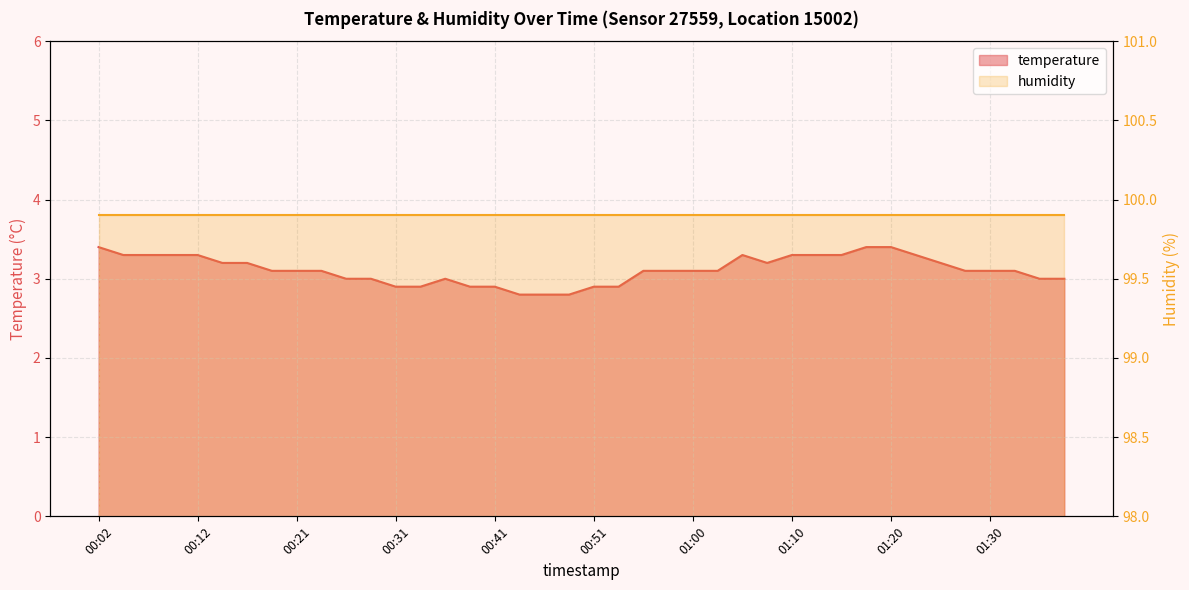

Reading left to right, what are all the values shown in this chart?

00:02=3.4	00:04=3.3	00:07=3.3	00:09=3.3	00:12=3.3	00:14=3.2	00:17=3.2	00:19=3.1	00:21=3.1	00:24=3.1	00:26=3.0	00:29=3.0	00:31=2.9	00:34=2.9	00:36=3.0	00:38=2.9	00:41=2.9	00:43=2.8	00:46=2.8	00:48=2.8	00:51=2.9	00:53=2.9	00:55=3.1	00:58=3.1	01:00=3.1	01:03=3.1	01:05=3.3	01:08=3.2	01:10=3.3	01:12=3.3	01:15=3.3	01:17=3.4	01:20=3.4	01:22=3.3	01:25=3.2	01:27=3.1	01:30=3.1	01:32=3.1	01:34=3.0	01:37=3.0